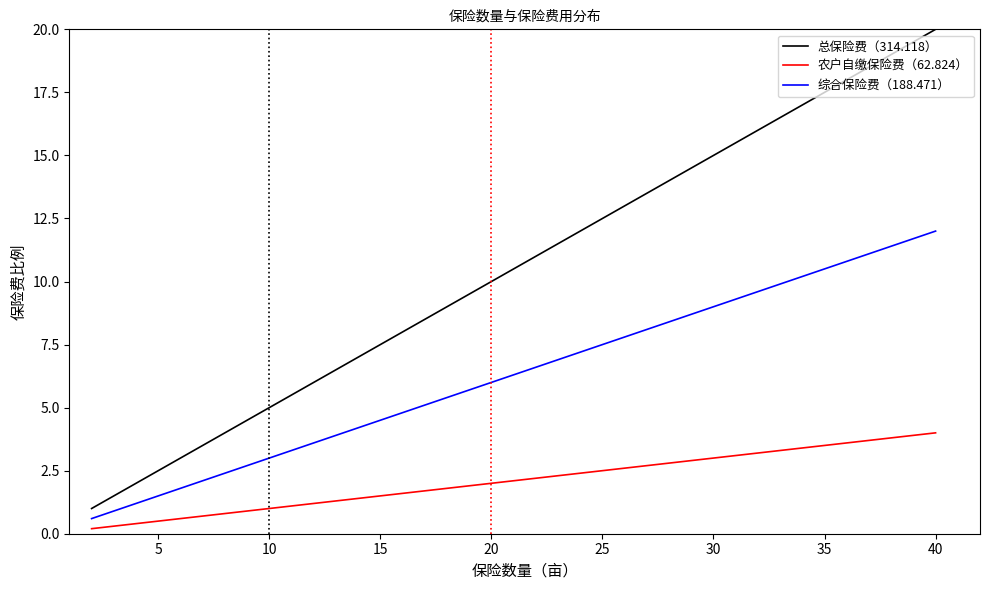

True or false: 总保险费（314.118） and 农户自缴保险费（62.824） intersect in this chart.

False